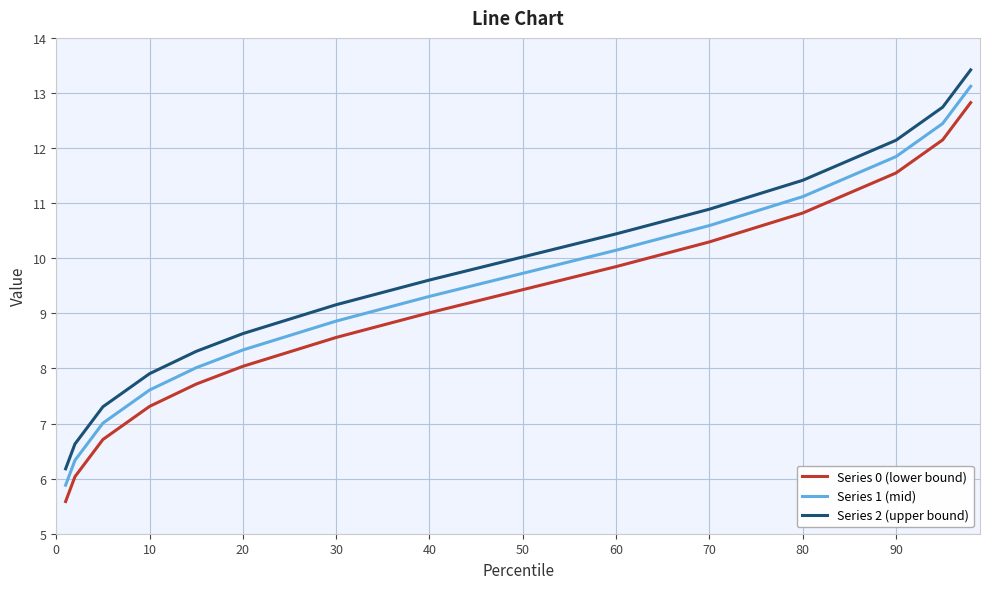

Is this an area chart (filled region under the line)?

No